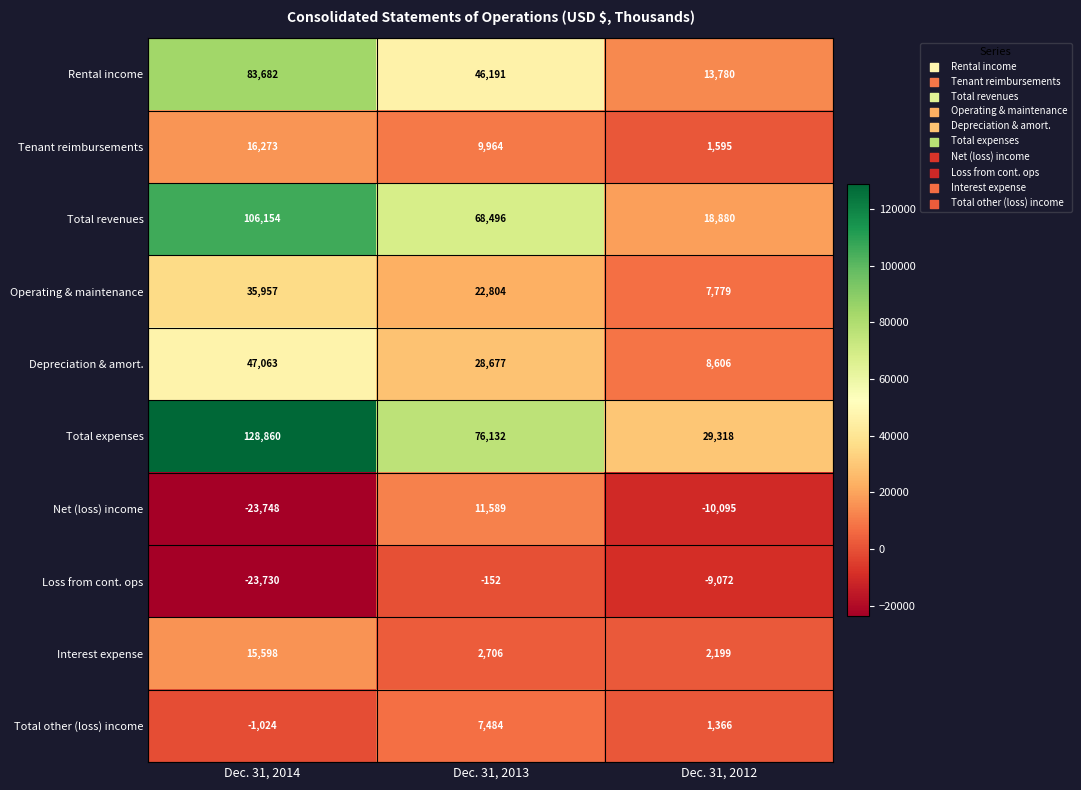

Reading left to right, list all the values displayed in this chart.

Rental income: 83682	46191	13780
Tenant reimbursements: 16273	9964	1595
Total revenues: 106154	68496	18880
Operating & maintenance: 35957	22804	7779
Depreciation & amort.: 47063	28677	8606
Total expenses: 128860	76132	29318
Net (loss) income: -23748	11589	-10095
Loss from cont. ops: -23730	-152	-9072
Interest expense: 15598	2706	2199
Total other (loss) income: -1024	7484	1366